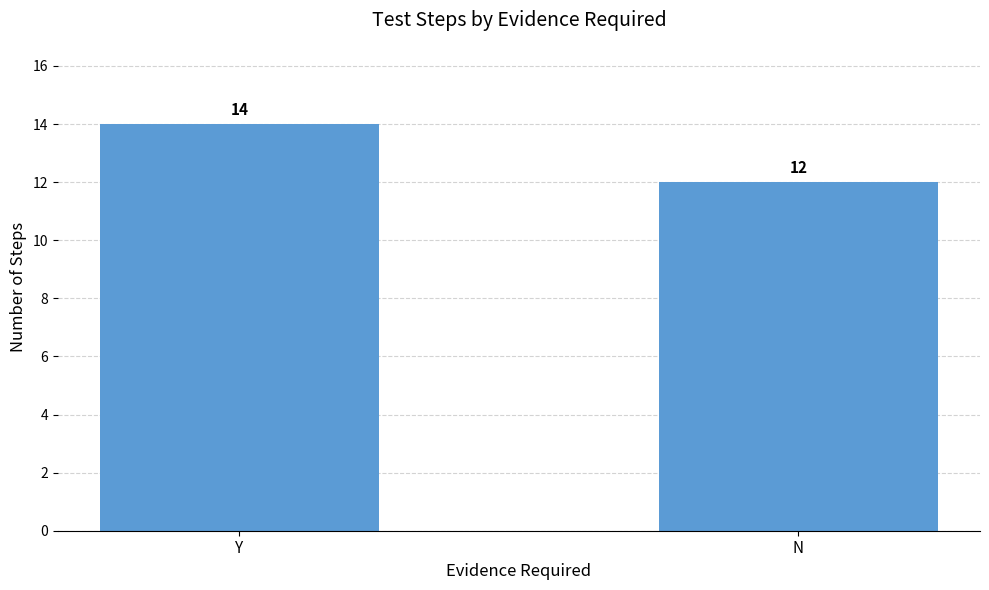

Does the chart contain stacked bars?

No